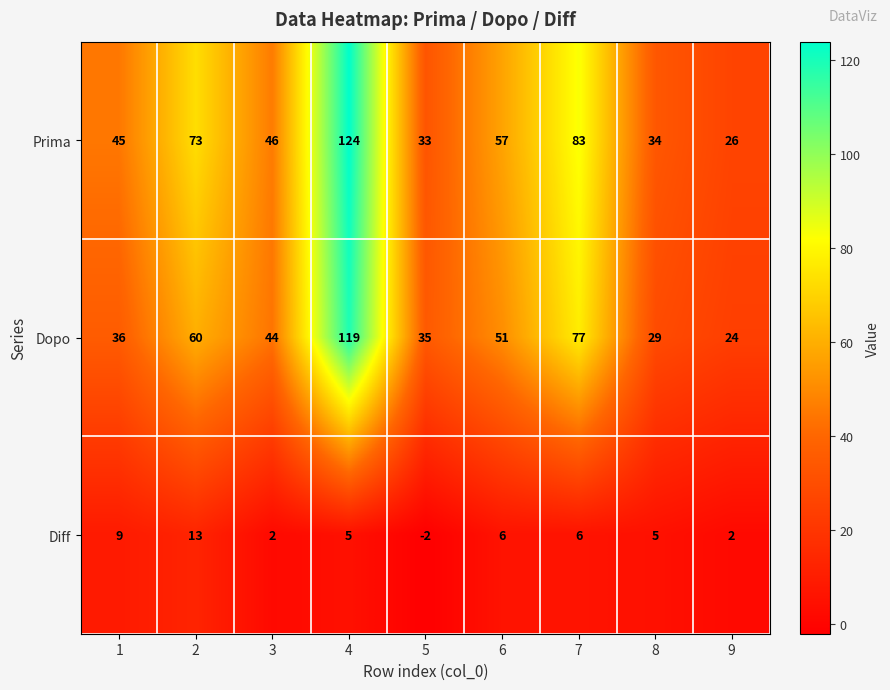

What is the smallest value displayed?

-2